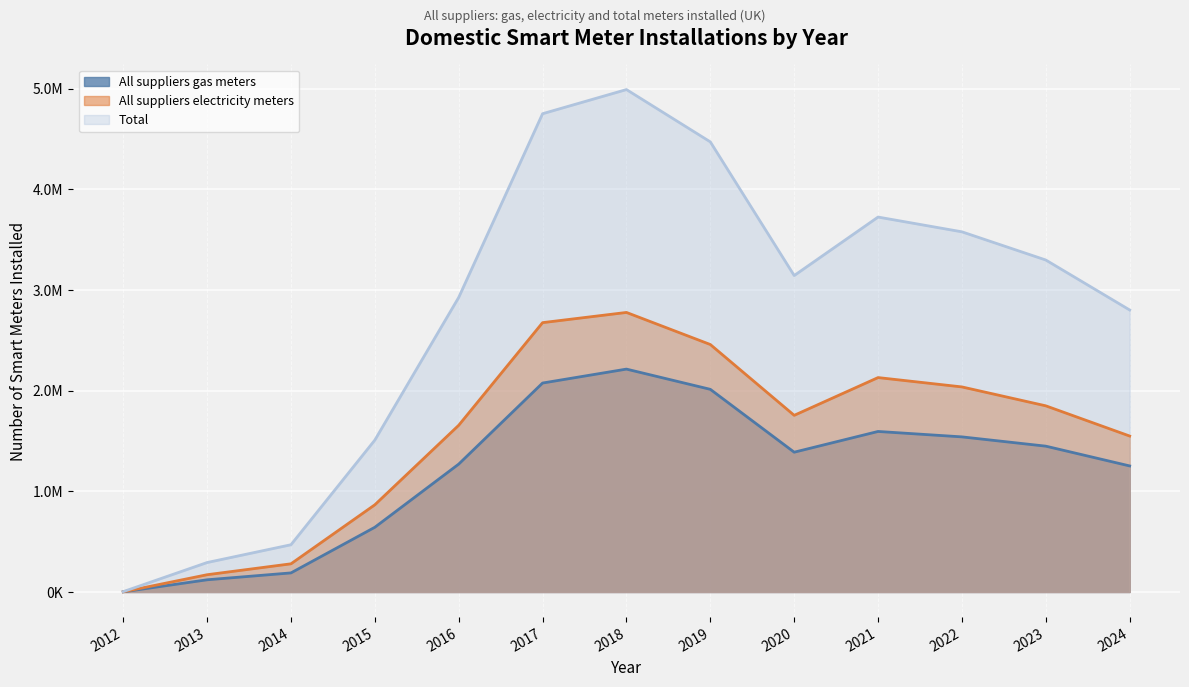

Which series has the widest spread of values?

Total